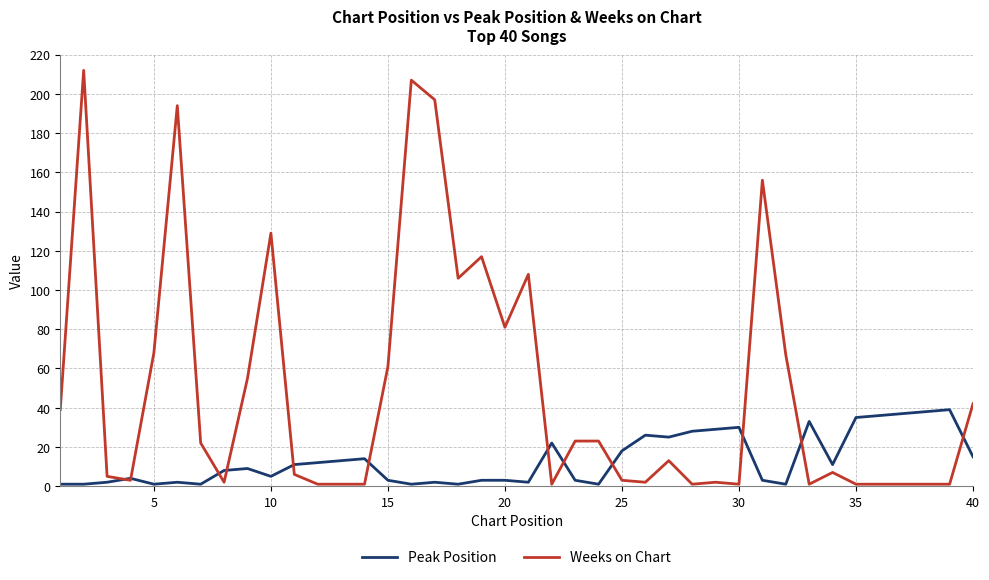

Which series ends up on top after the final intersection of Peak Position and Weeks on Chart?

Weeks on Chart